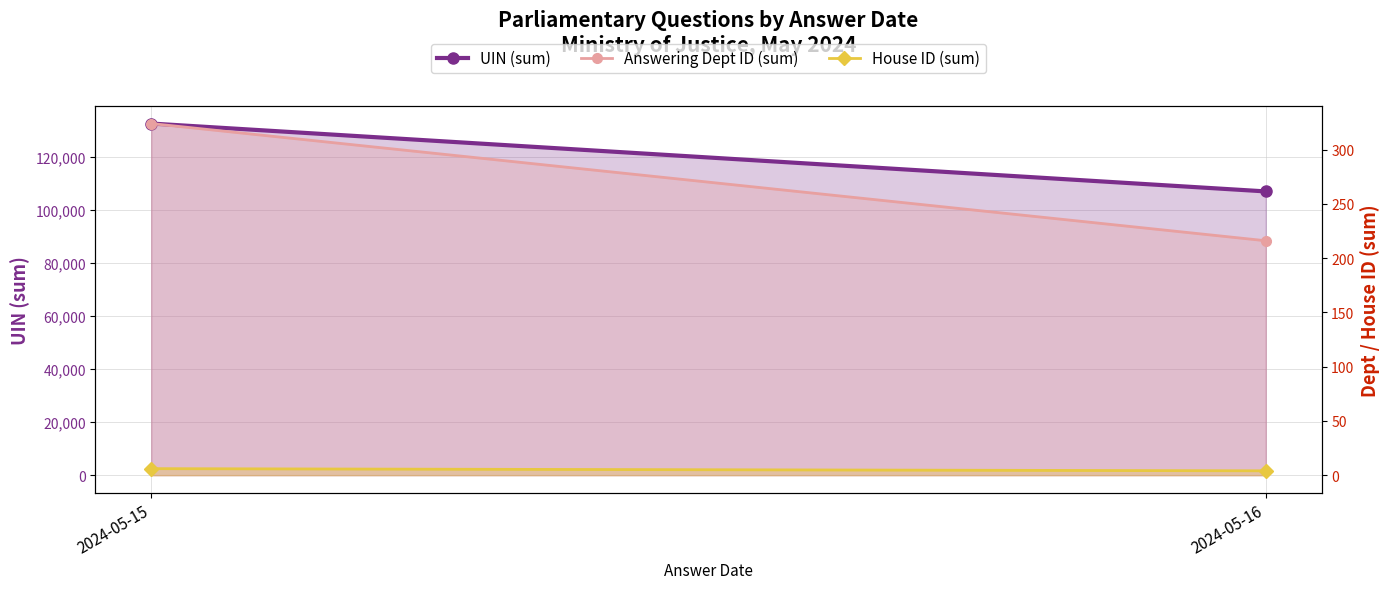

True or false: House ID (sum) has a value of 4 at 2024-05-16.

True